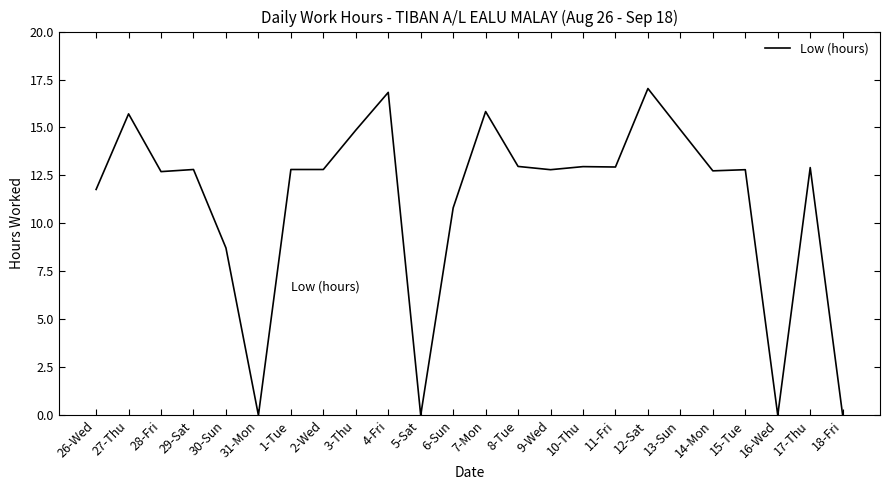

What is the ratio of the value at 28-Fri to the value at 13-Sun?

0.9